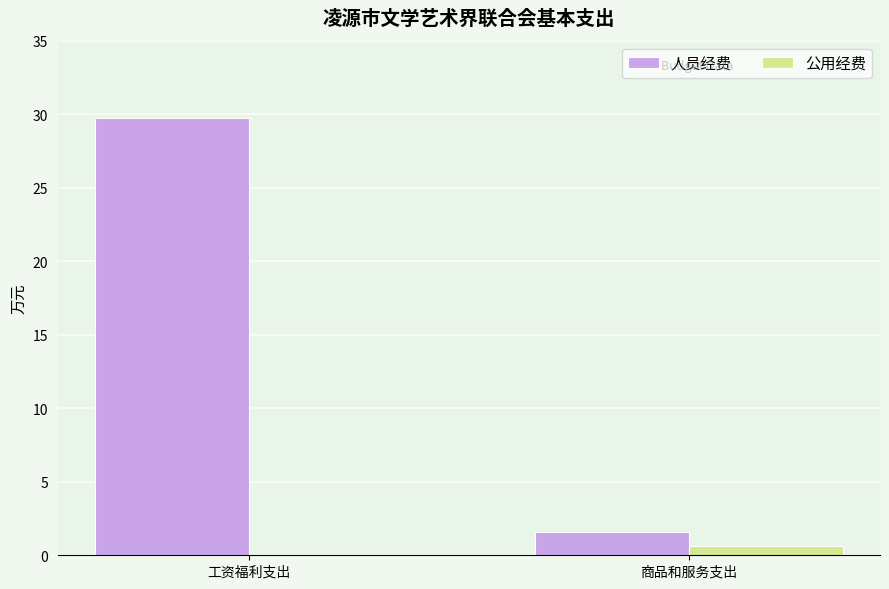

What are all the series names shown in the legend?

人员经费, 公用经费